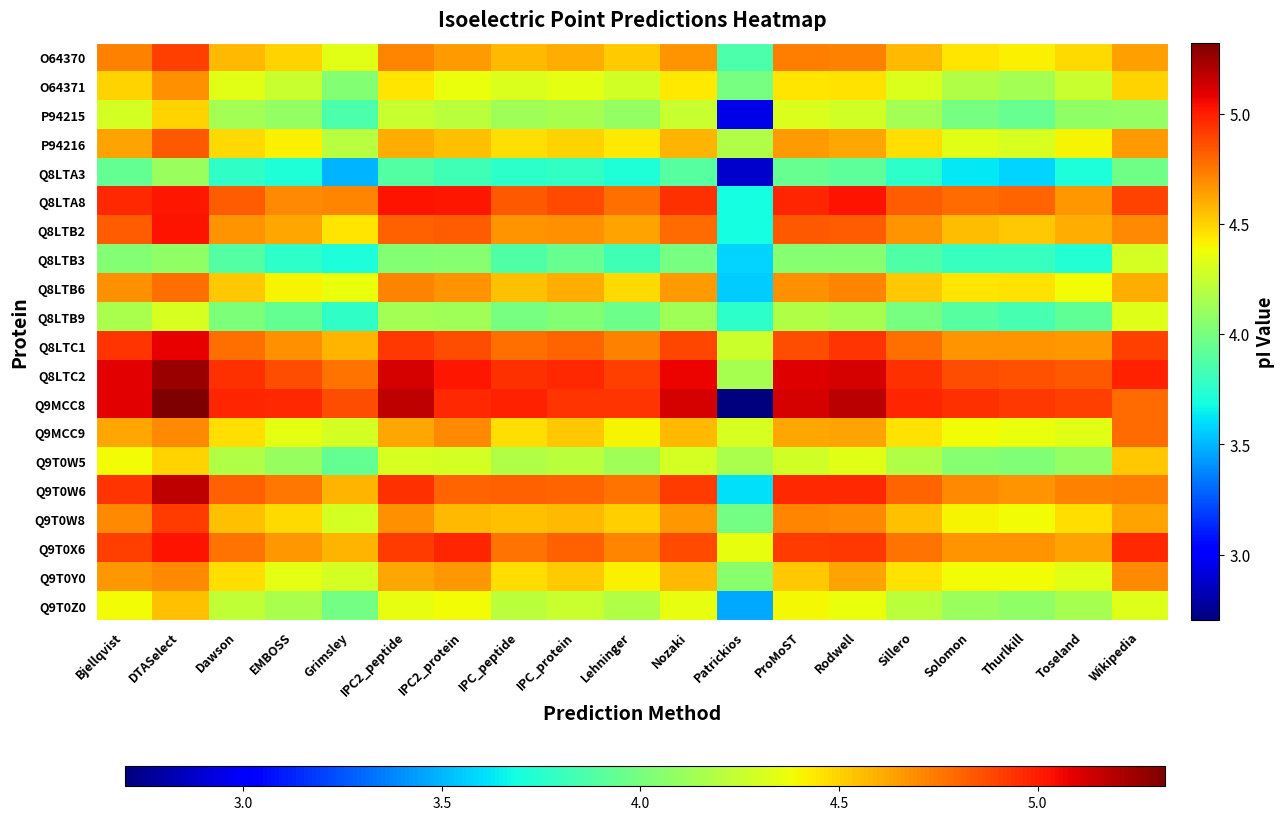

Which series has the largest range (max minus min)?

Q9MCC8